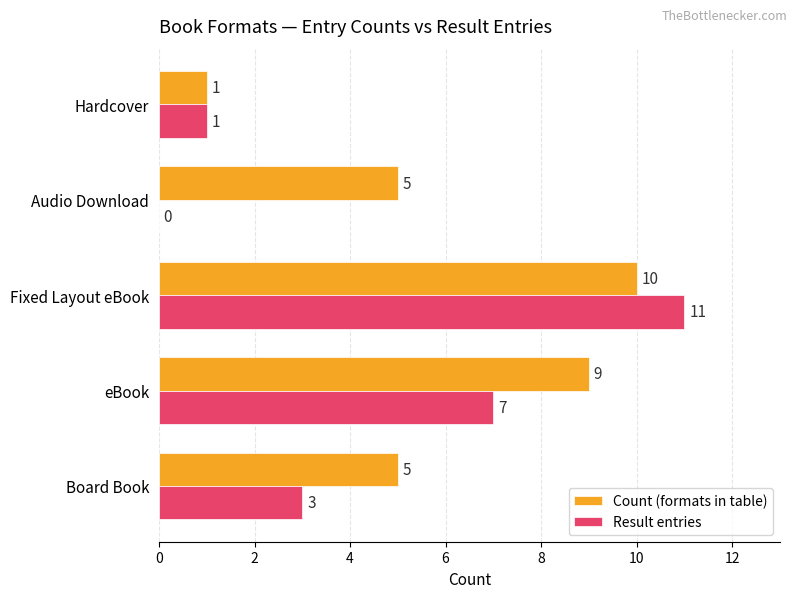

At which category is the sum across all series the highest?

Fixed Layout eBook